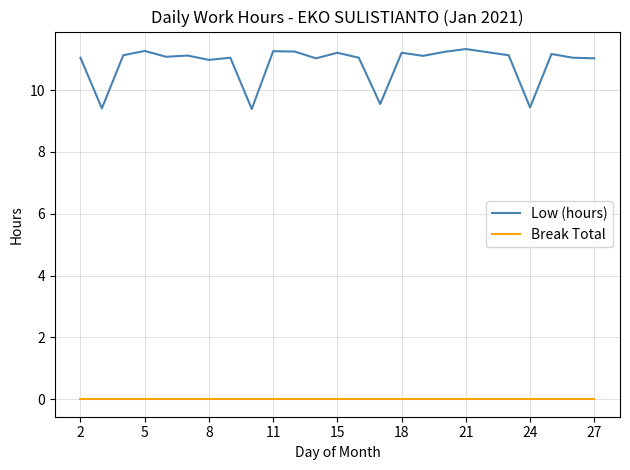

Which series has the largest total across all categories?

Low (hours)